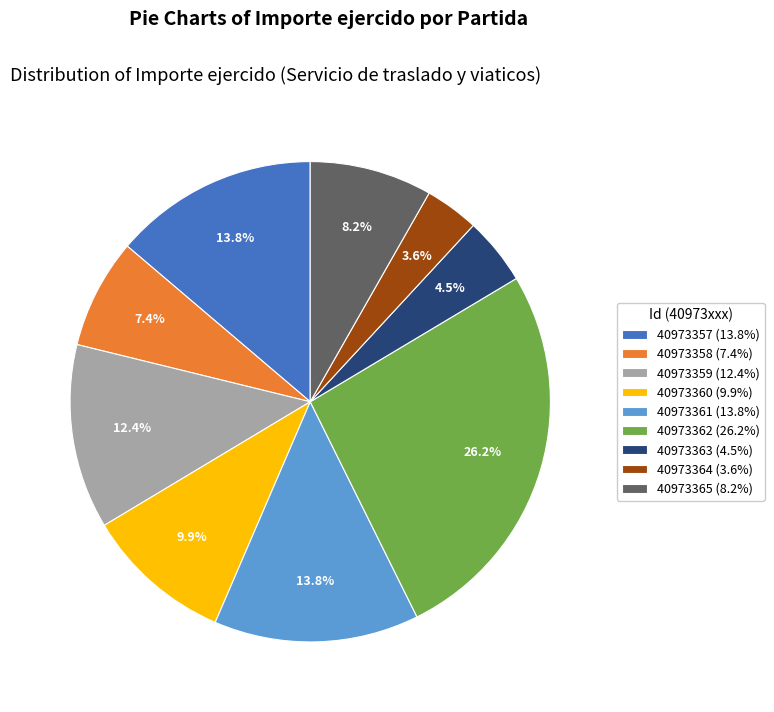

Which has a higher value, 40973362 (26.2%) or 40973359 (12.4%)?

40973362 (26.2%)